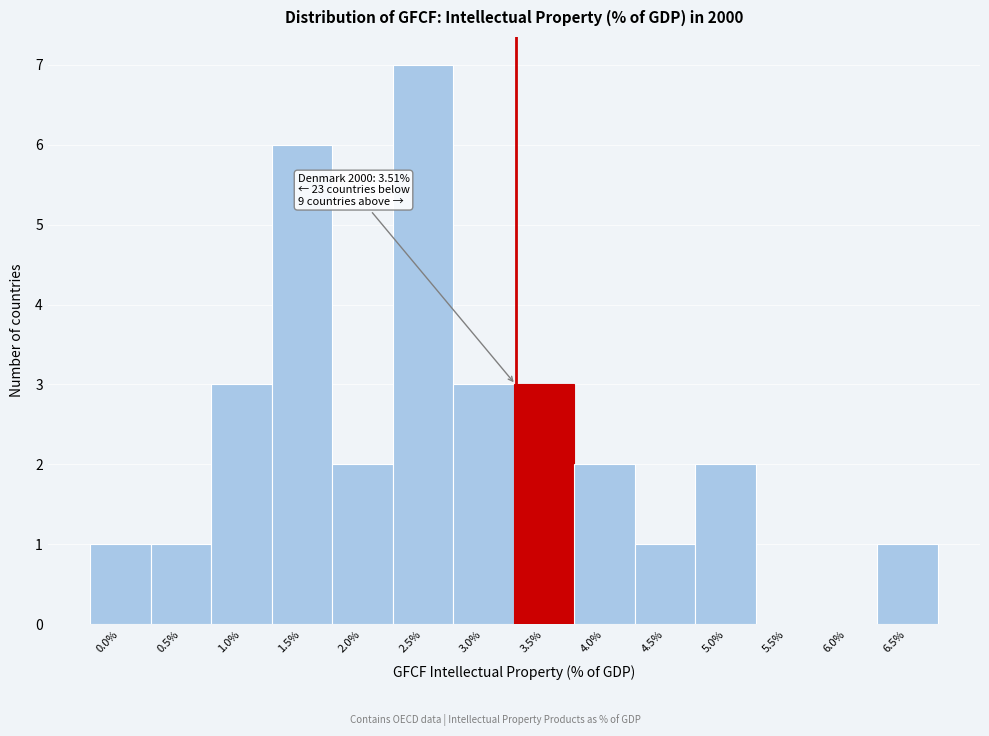

Reading left to right, what are all the values shown in this chart?

0.0%=1	0.5%=1	1.0%=3	1.5%=6	2.0%=2	2.5%=7	3.0%=3	3.5%=3	4.0%=2	4.5%=1	5.0%=2	5.5%=0	6.0%=0	6.5%=1